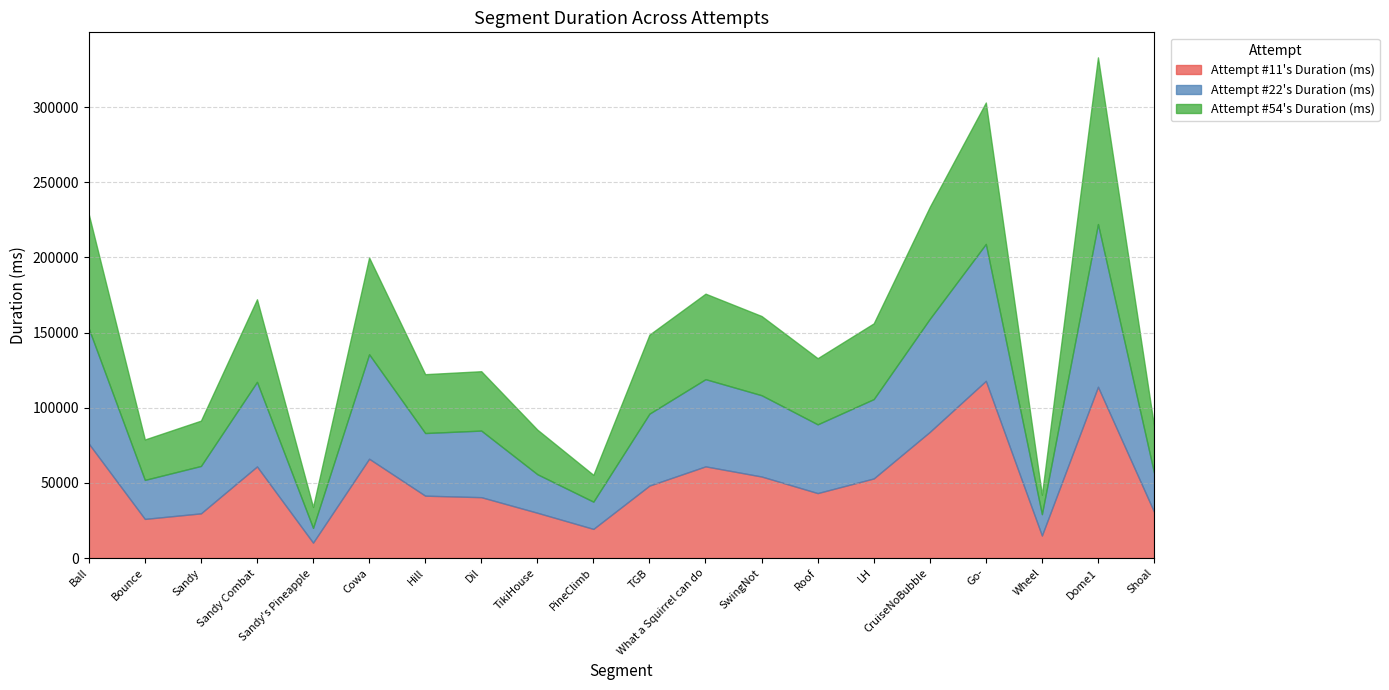

What is the label of the 13th point from the right?

Dil